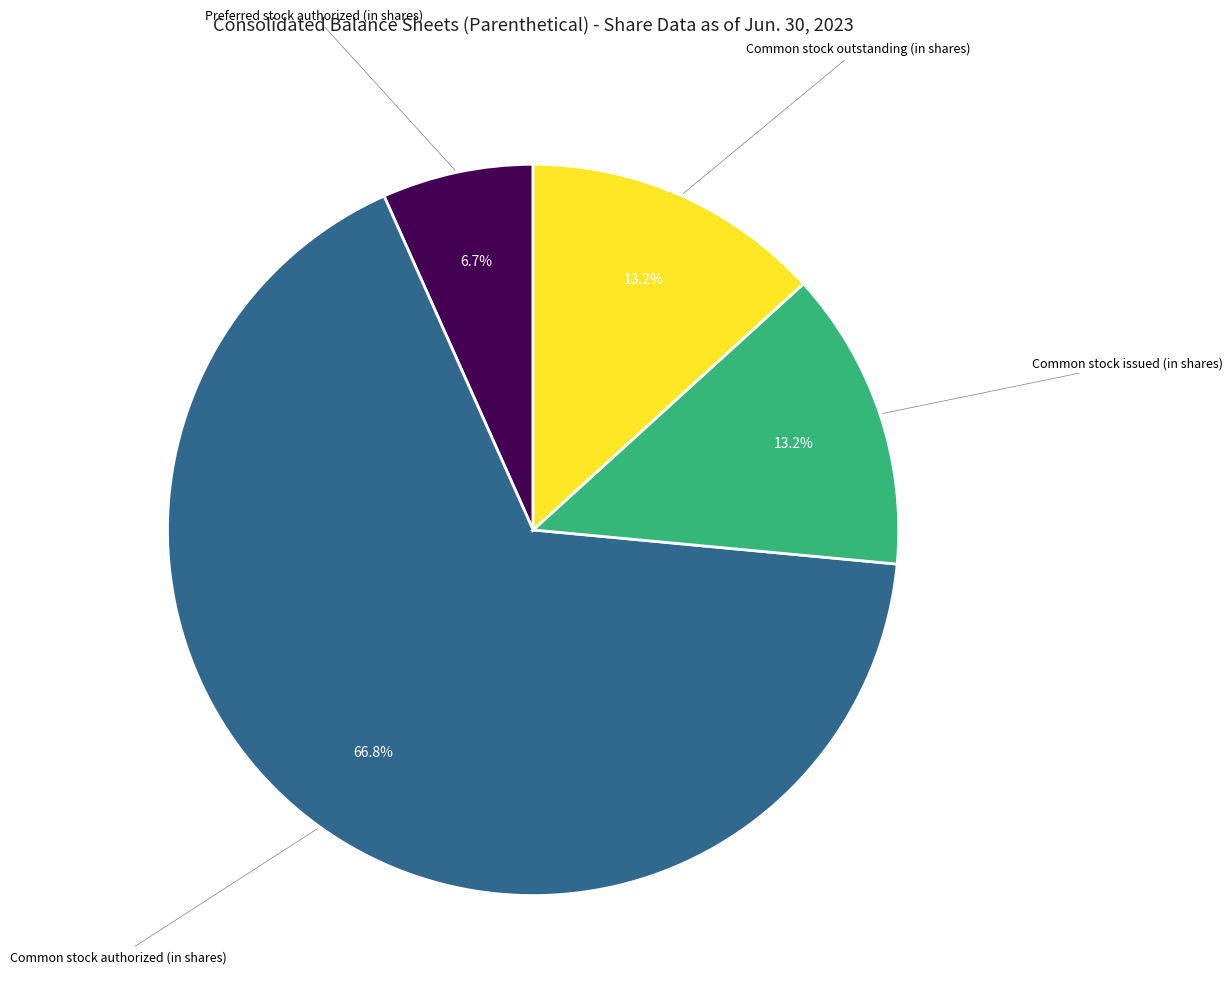

Does any single category account for the majority?

Yes